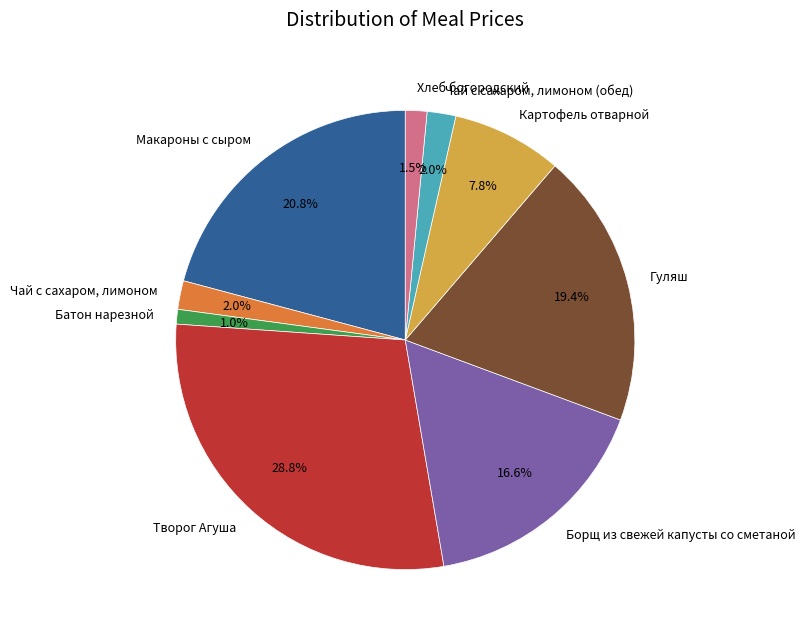

What is the largest slice in the pie chart?

Творог Агуша